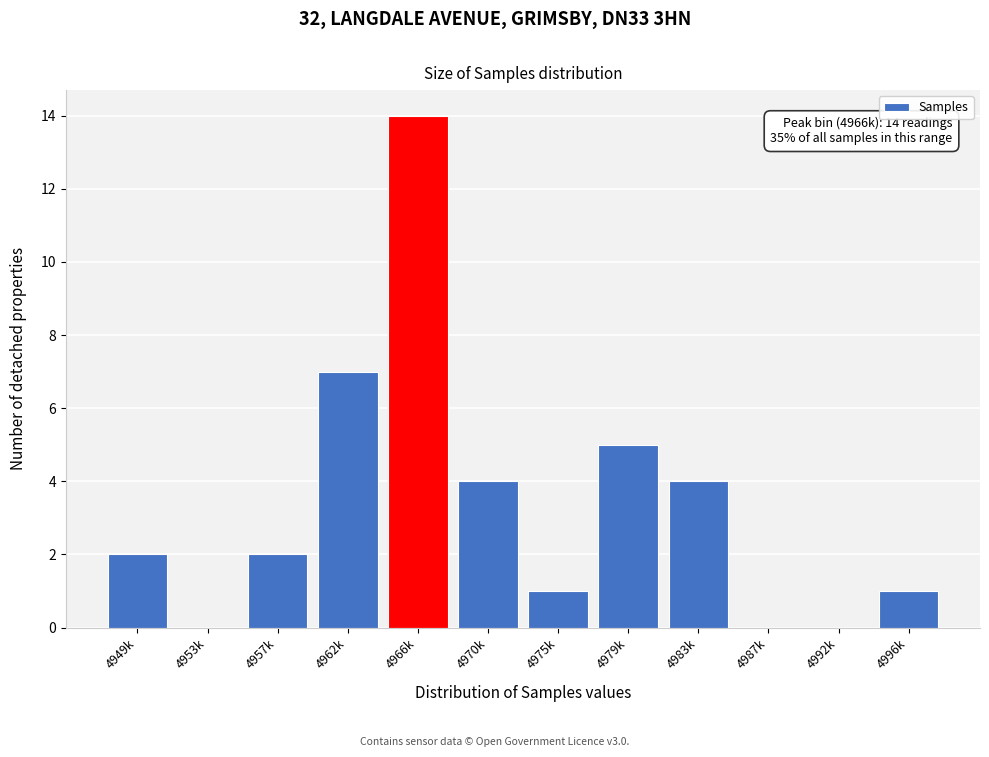

Reading left to right, list all the values displayed in this chart.

4949k=2	4953k=0	4957k=2	4962k=7	4966k=14	4970k=4	4975k=1	4979k=5	4983k=4	4987k=0	4992k=0	4996k=1